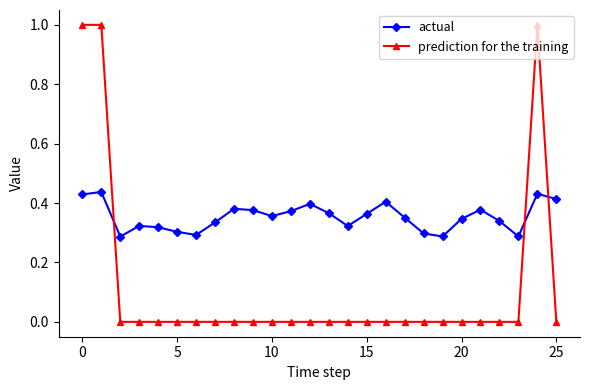

Which series has the largest total across all categories?

actual